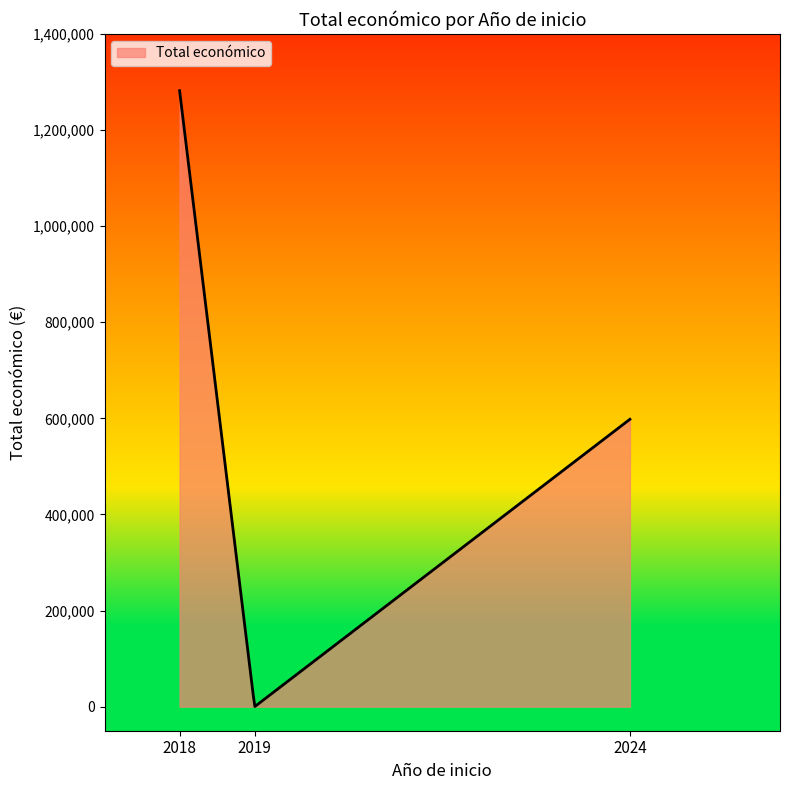

What is the maximum value shown in the chart?

1281978.0